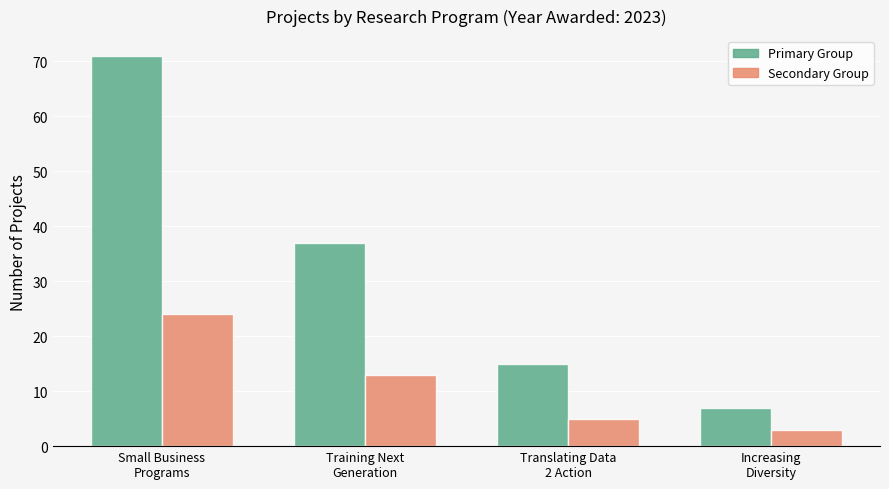

What is the greatest value displayed?

71